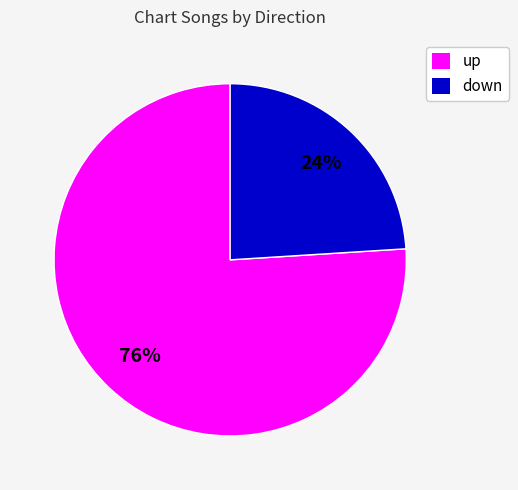

Which has a higher value, down or up?

up